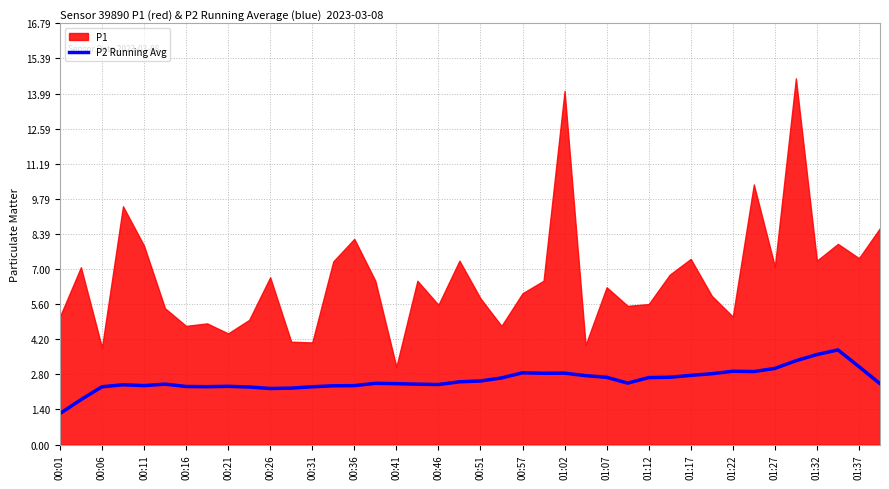

What is the maximum value for P2 Running Avg?

3.8